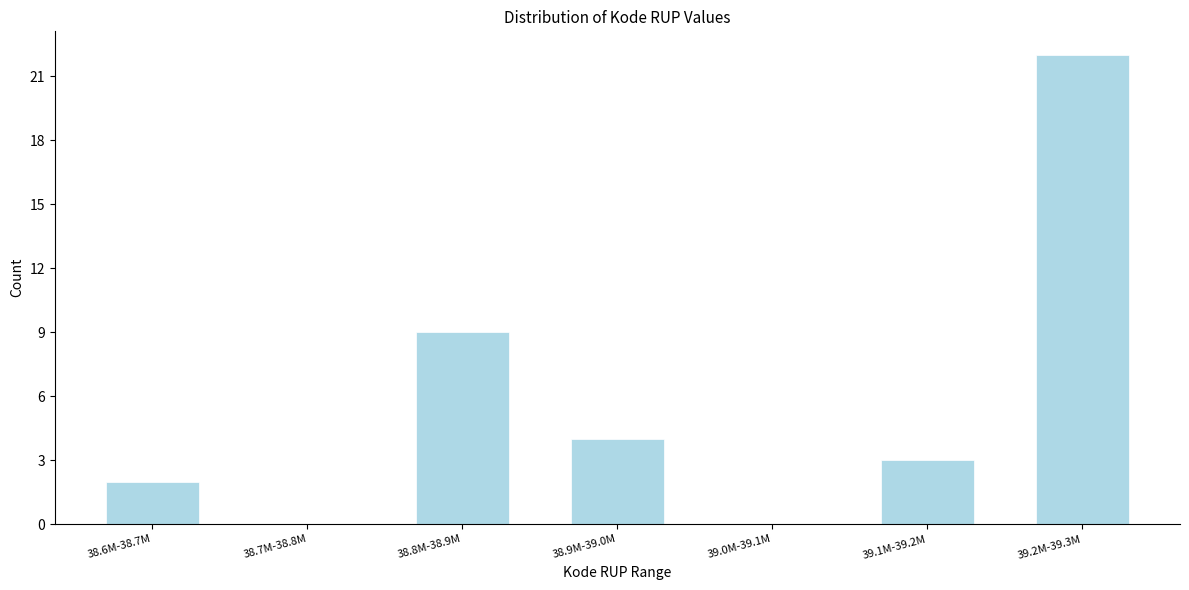

Reading left to right, transcribe all the data shown in this chart.

38.6M-38.7M=2	38.7M-38.8M=0	38.8M-38.9M=9	38.9M-39.0M=4	39.0M-39.1M=0	39.1M-39.2M=3	39.2M-39.3M=22